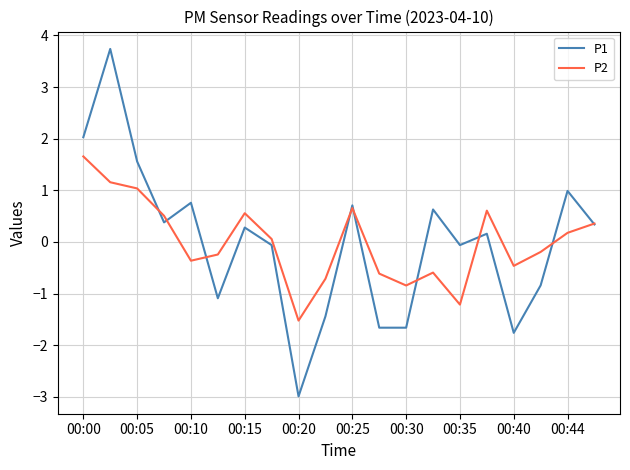

Which series has the widest spread of values?

P1